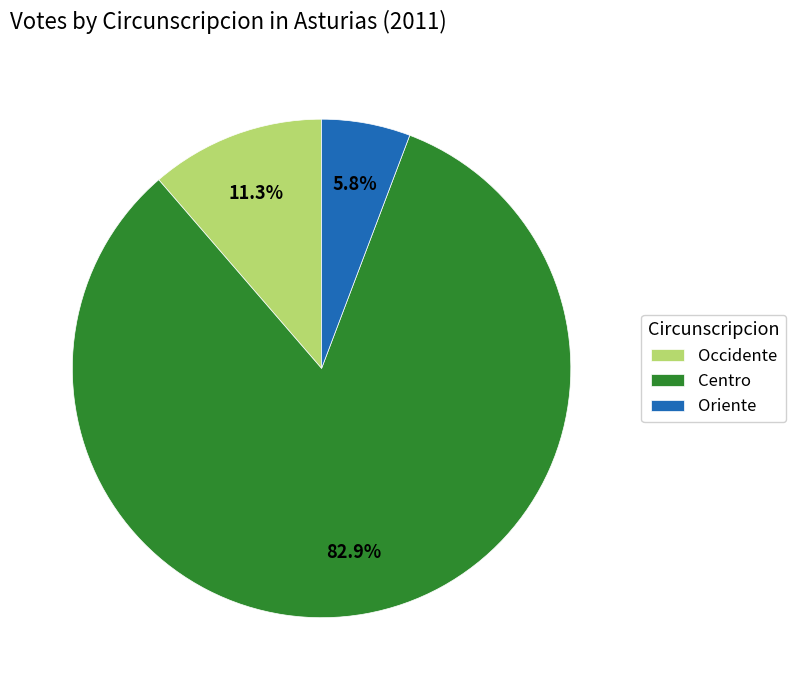

To the nearest percent, what is the combined percentage of Occidente and Oriente?

17%